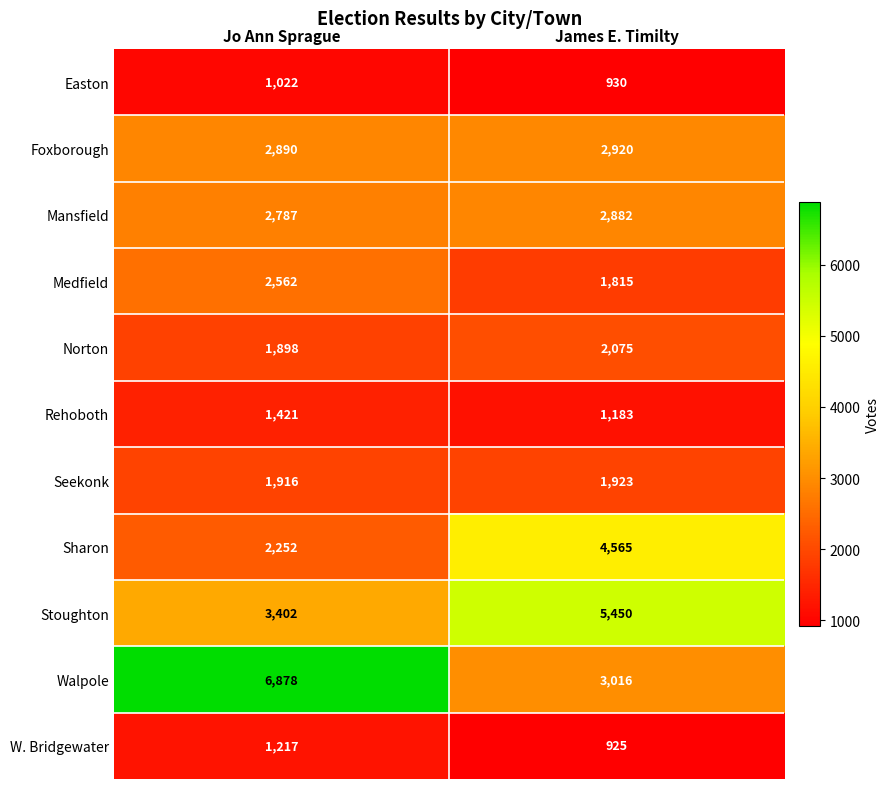

Which series changed the most between Jo Ann Sprague and James E. Timilty?

Walpole